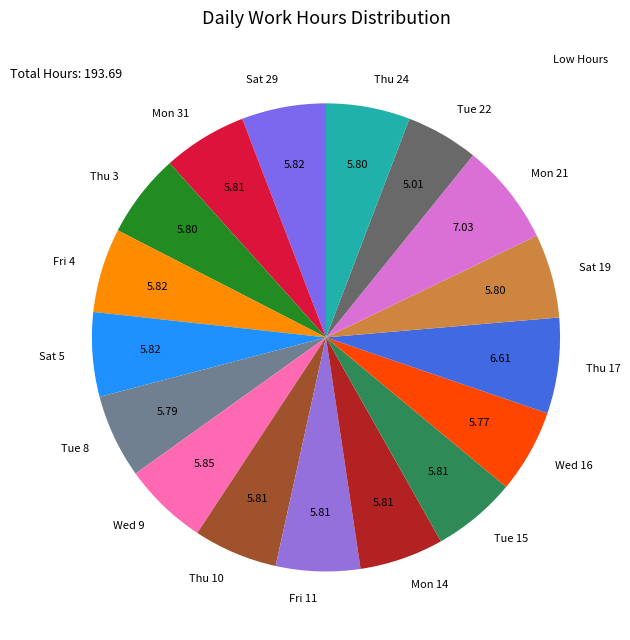

Is it true that Tue 15 is 1% of the pie?

False